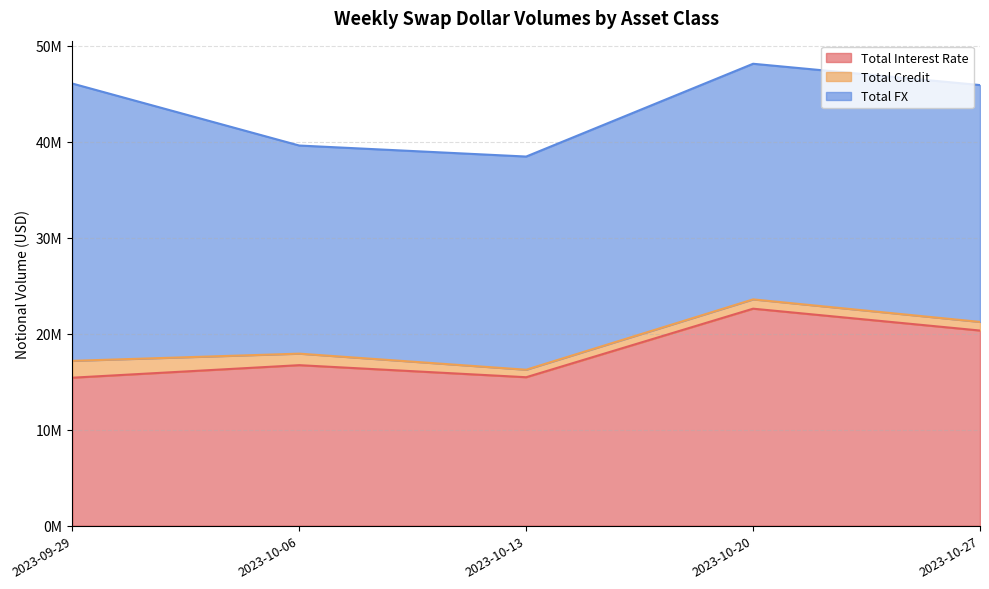

True or false: Total Interest Rate has more than 2 points higher than both neighbors.

False